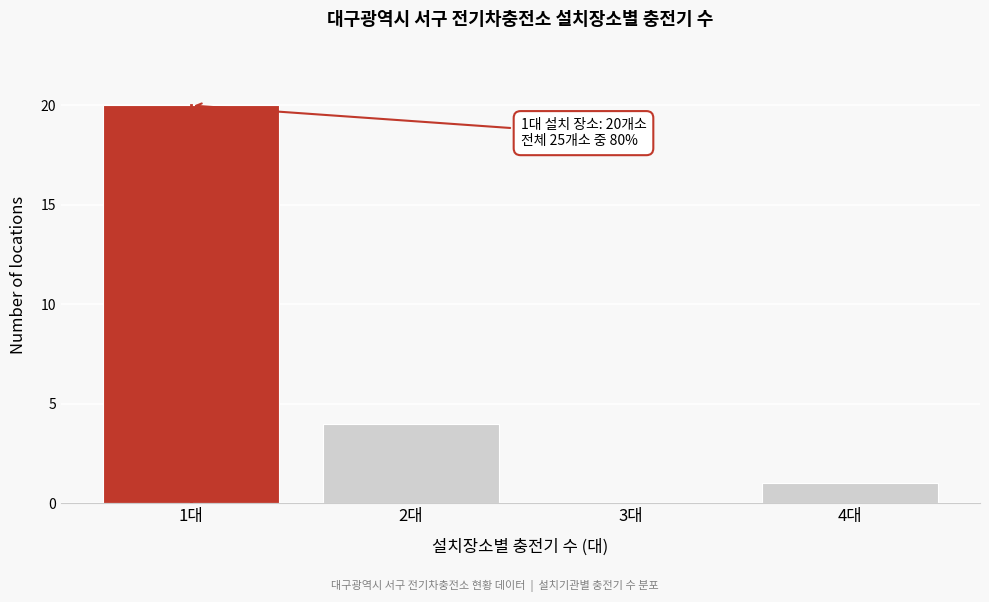

Which range on the x-axis has the tallest bar?

0.5 to 1.5